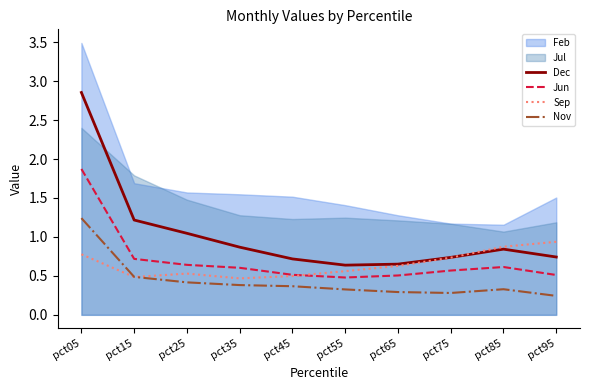

True or false: Dec and Sep intersect in this chart.

True